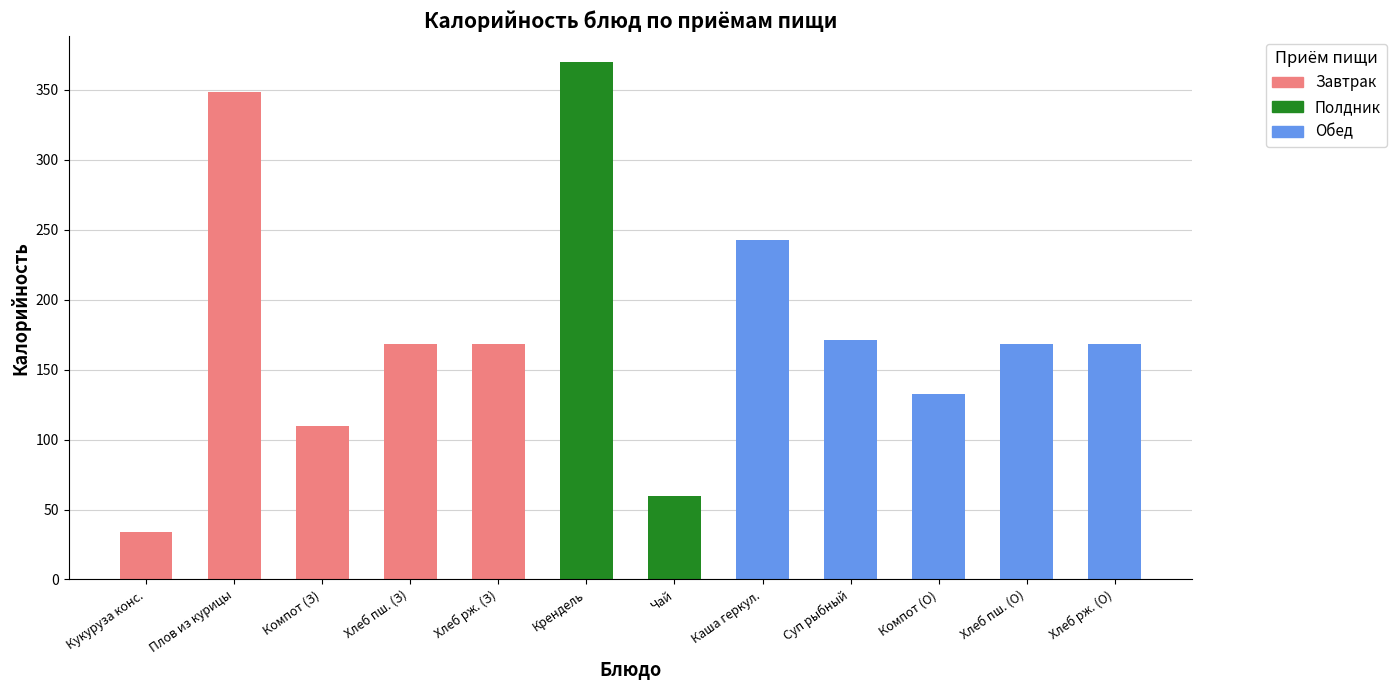

What position from the left is Кукуруза консервированная?

1